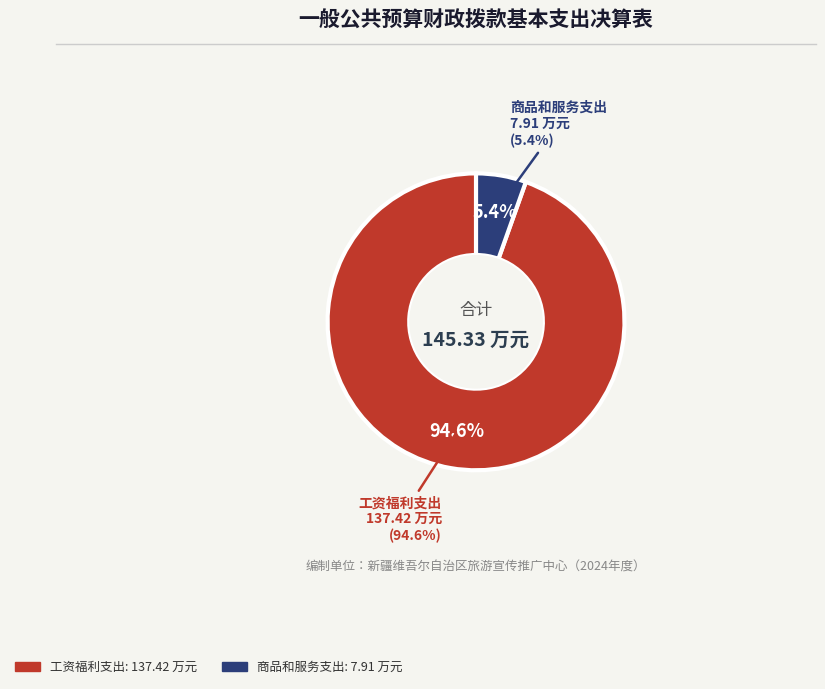

Is it true that 工资福利支出 is 95% of the pie?

True